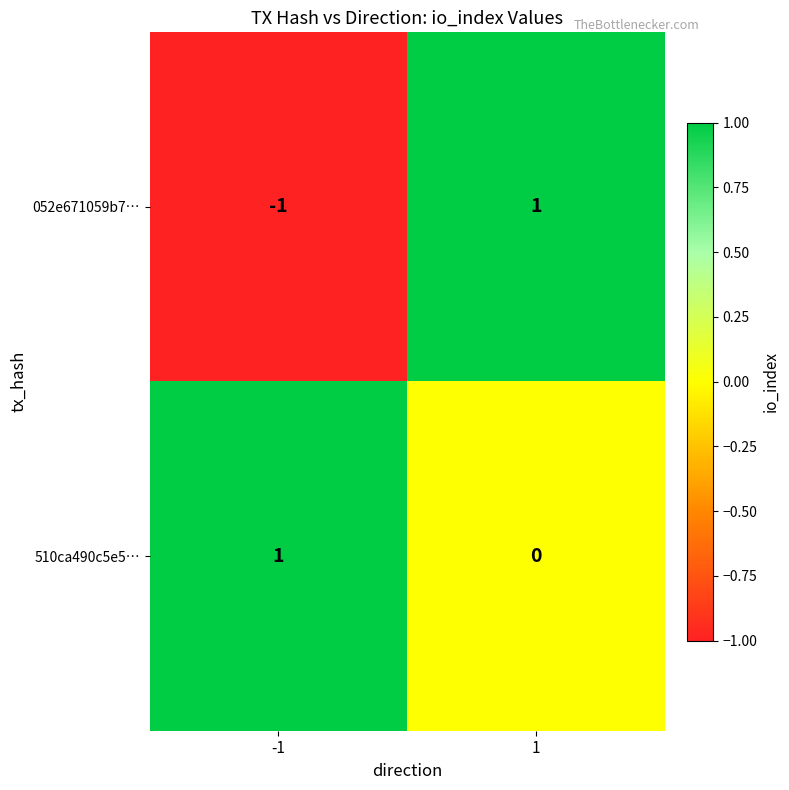

Is it true that 052e671059b7… equals -1 at -1?

True